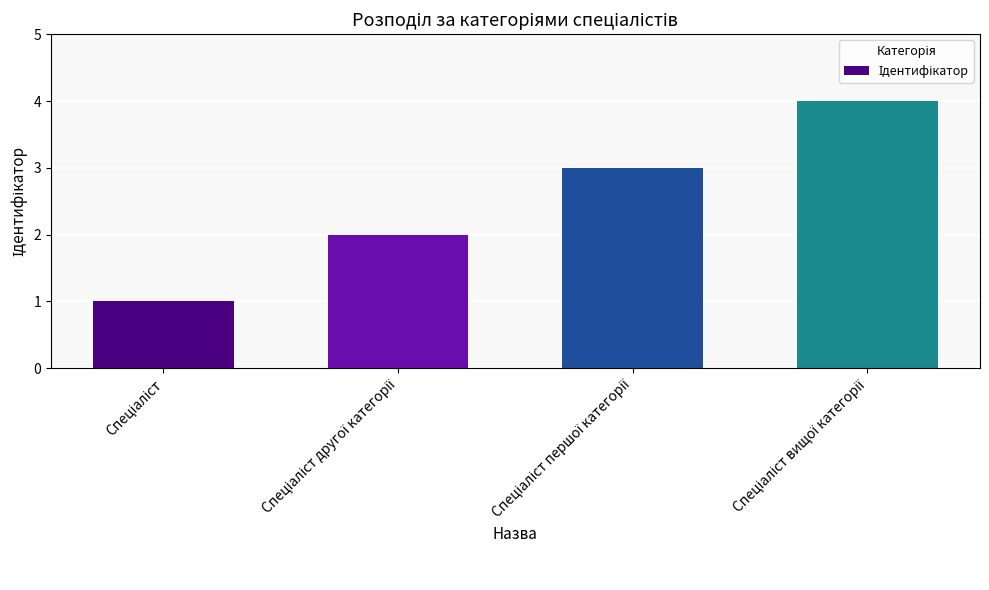

What is the sum of all values?

10